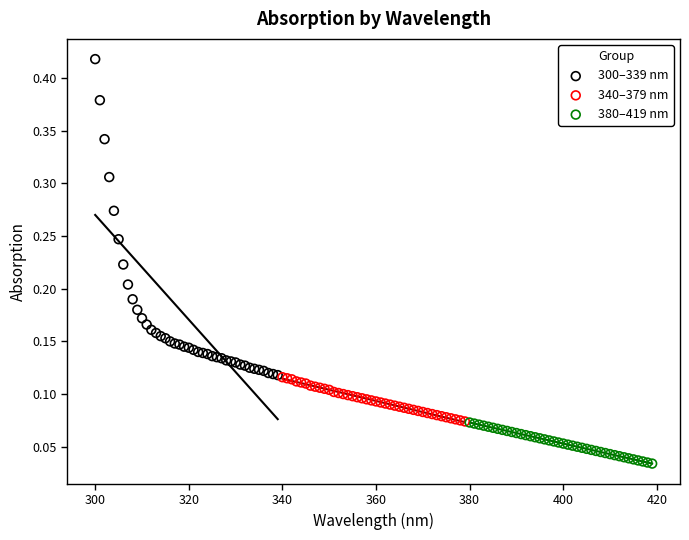

Which series reaches the maximum Y coordinate?

300–339 nm